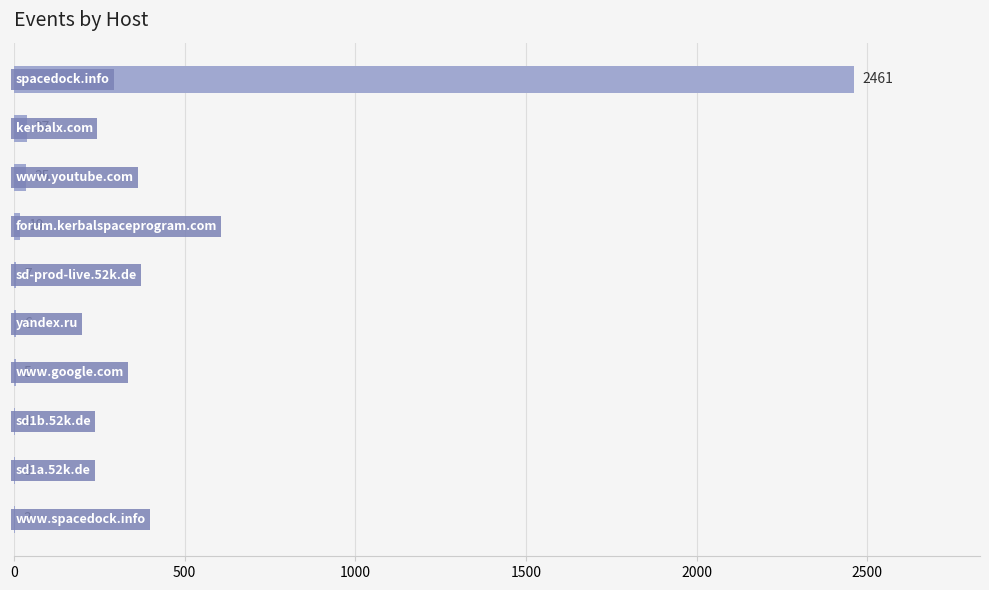

What is the maximum value shown in the chart?

2461